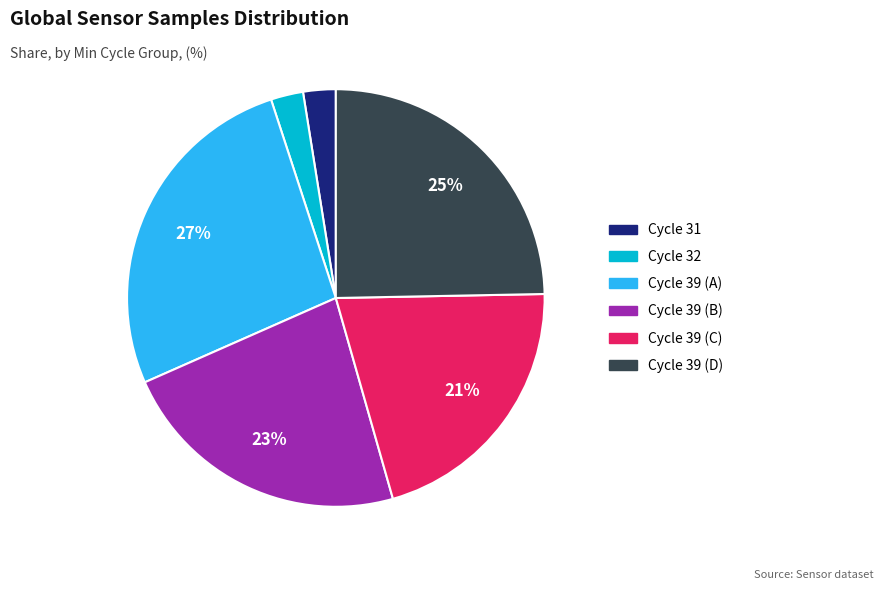

Is there a majority slice in this chart?

No